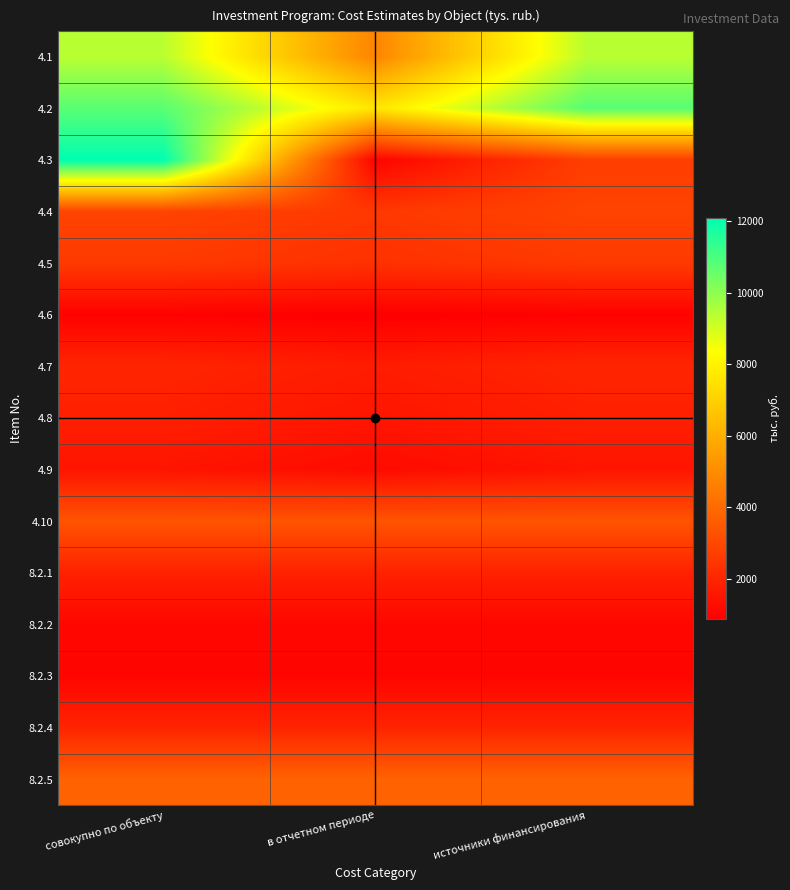

Which series has the largest total across all categories?

4.2